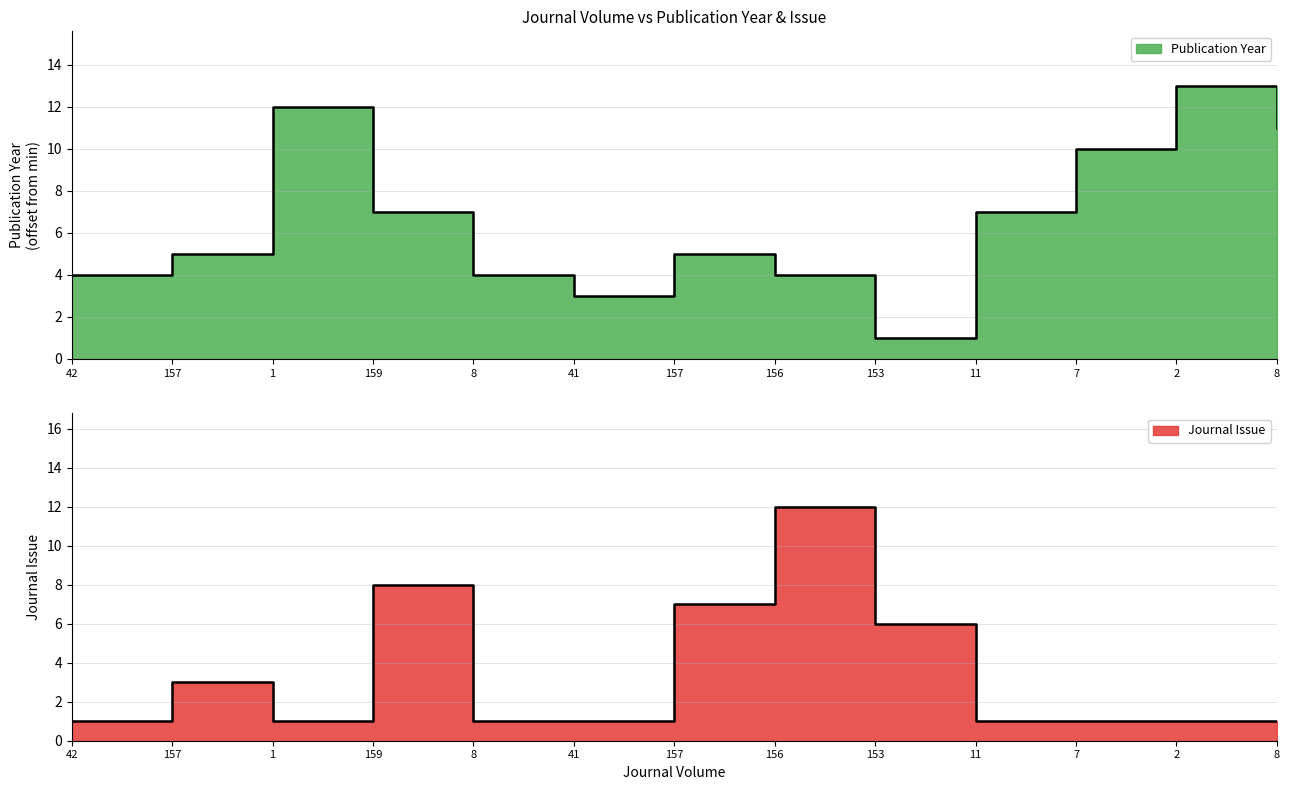

Which category has the highest value across all series?

2